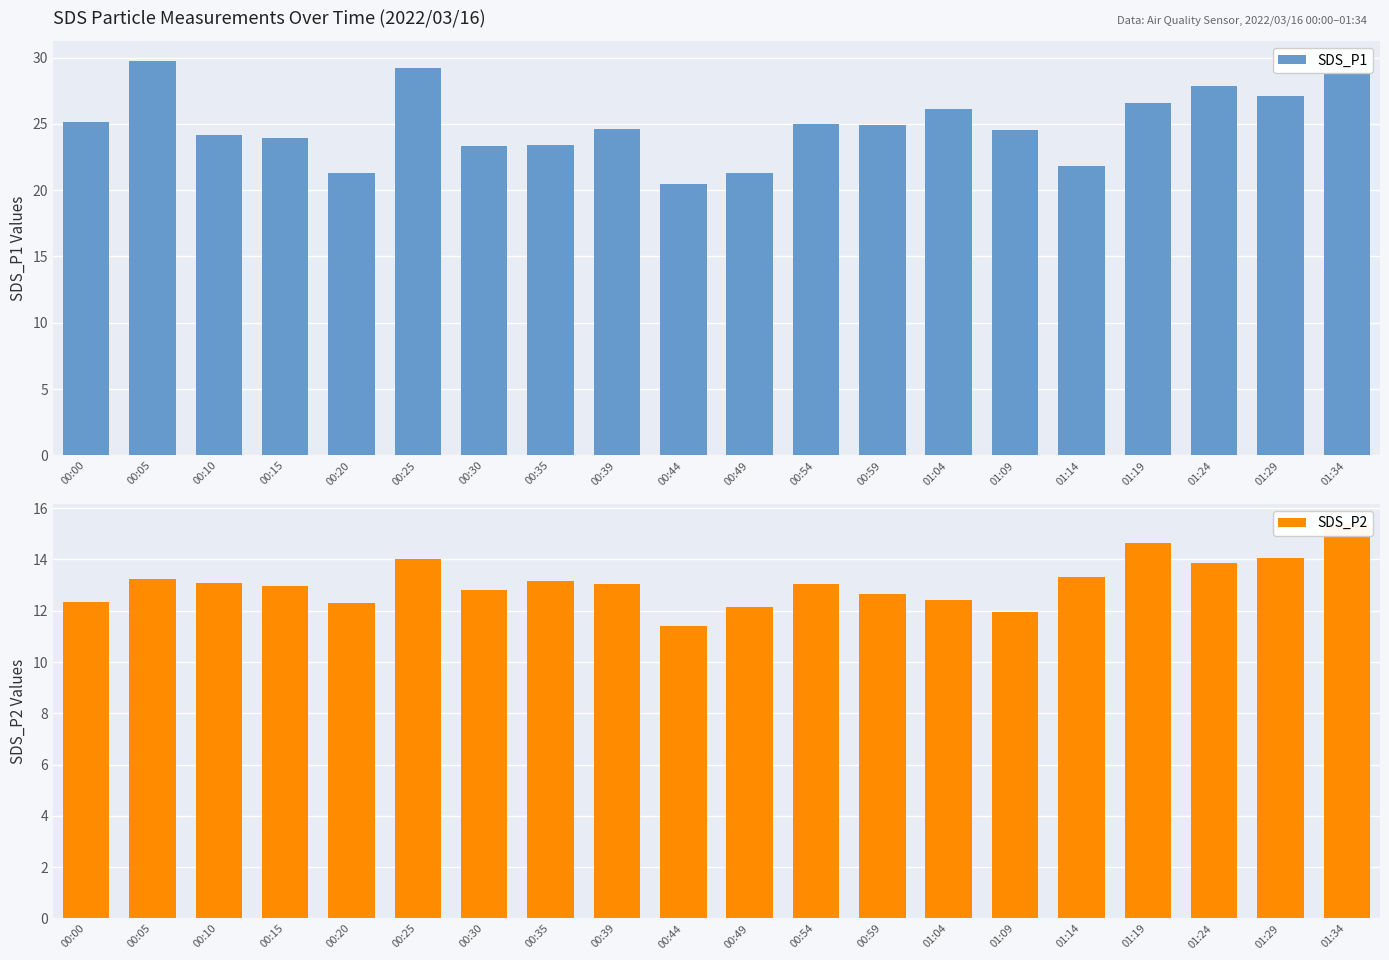

Reading left to right, extract all data points from this chart.

SDS_P1: 25.1	29.8	24.1	23.9	21.3	29.2	23.4	23.4	24.6	20.5	21.3	25.0	24.9	26.1	24.5	21.8	26.6	27.8	27.1	28.8
SDS_P2: 12.3	13.2	13.1	13.0	12.3	14.0	12.8	13.2	13.1	11.4	12.2	13.1	12.7	12.4	11.9	13.3	14.7	13.8	14.1	15.4